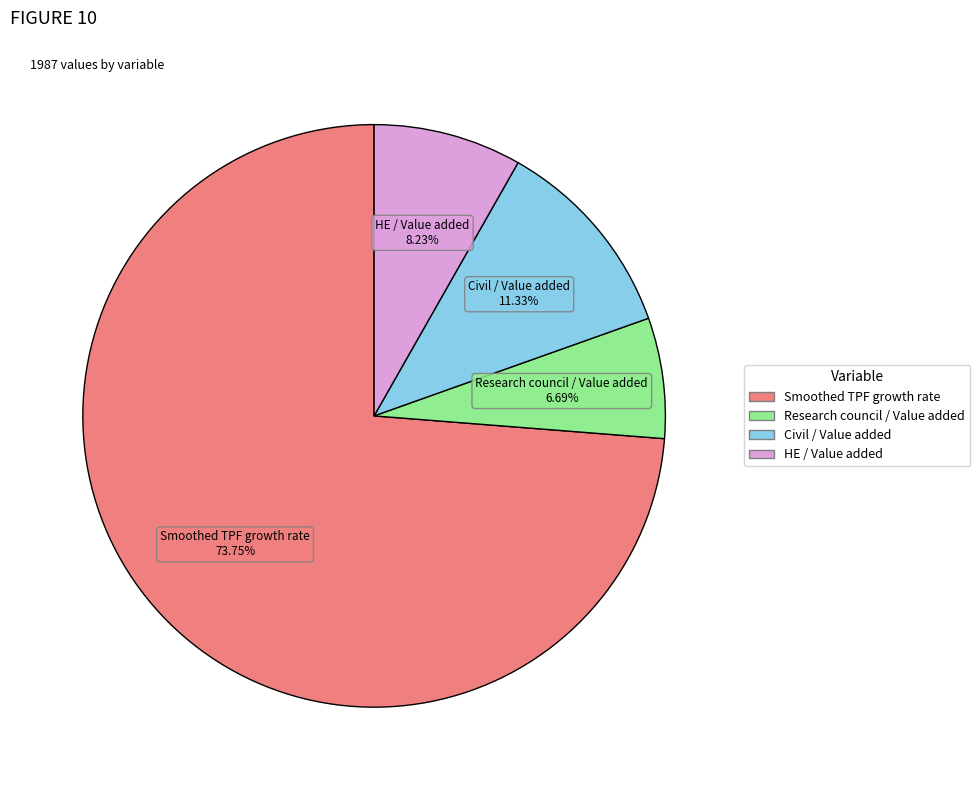

Rank the categories by value from highest to lowest.

Smoothed TPF growth rate, Civil / Value added, HE / Value added, Research council / Value added